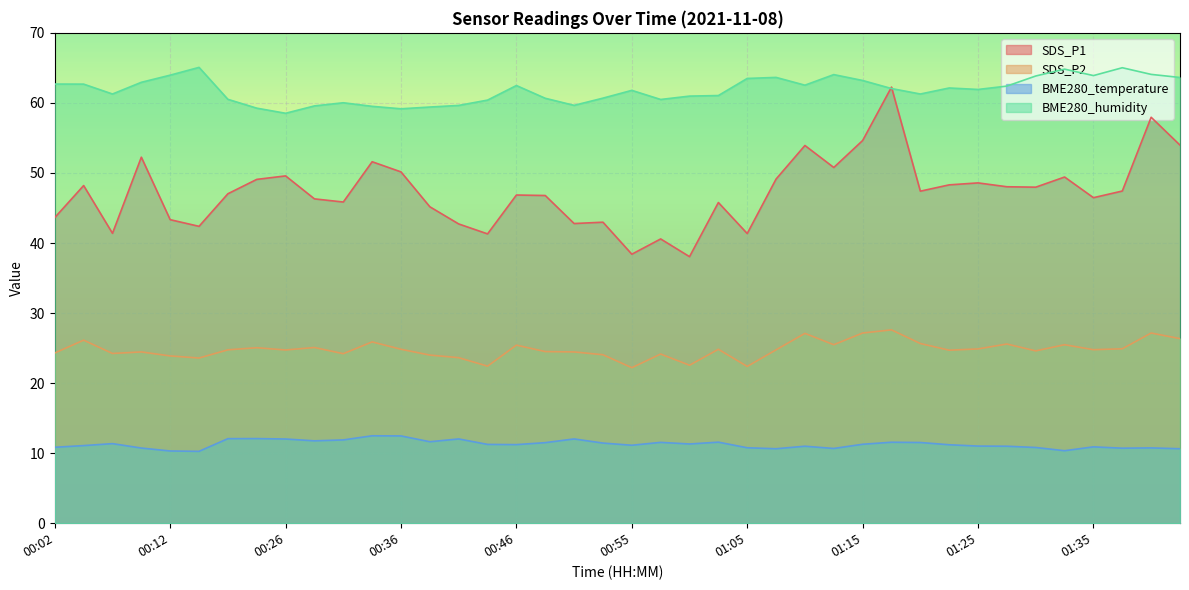

What is the label of the 37th point from the right?

00:09